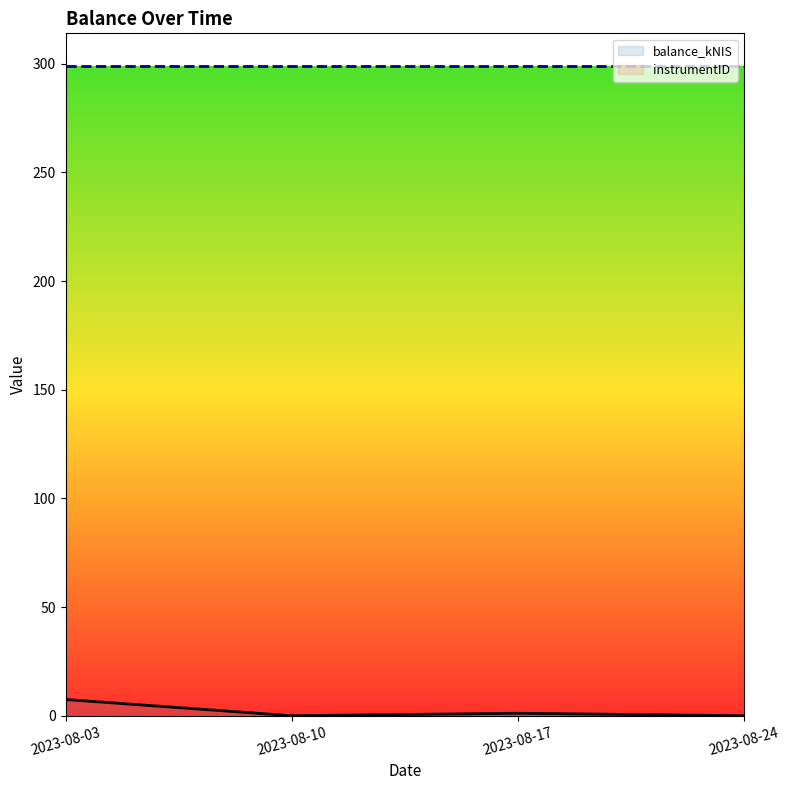

At which category does the data reach its first local valley?

2023-08-10